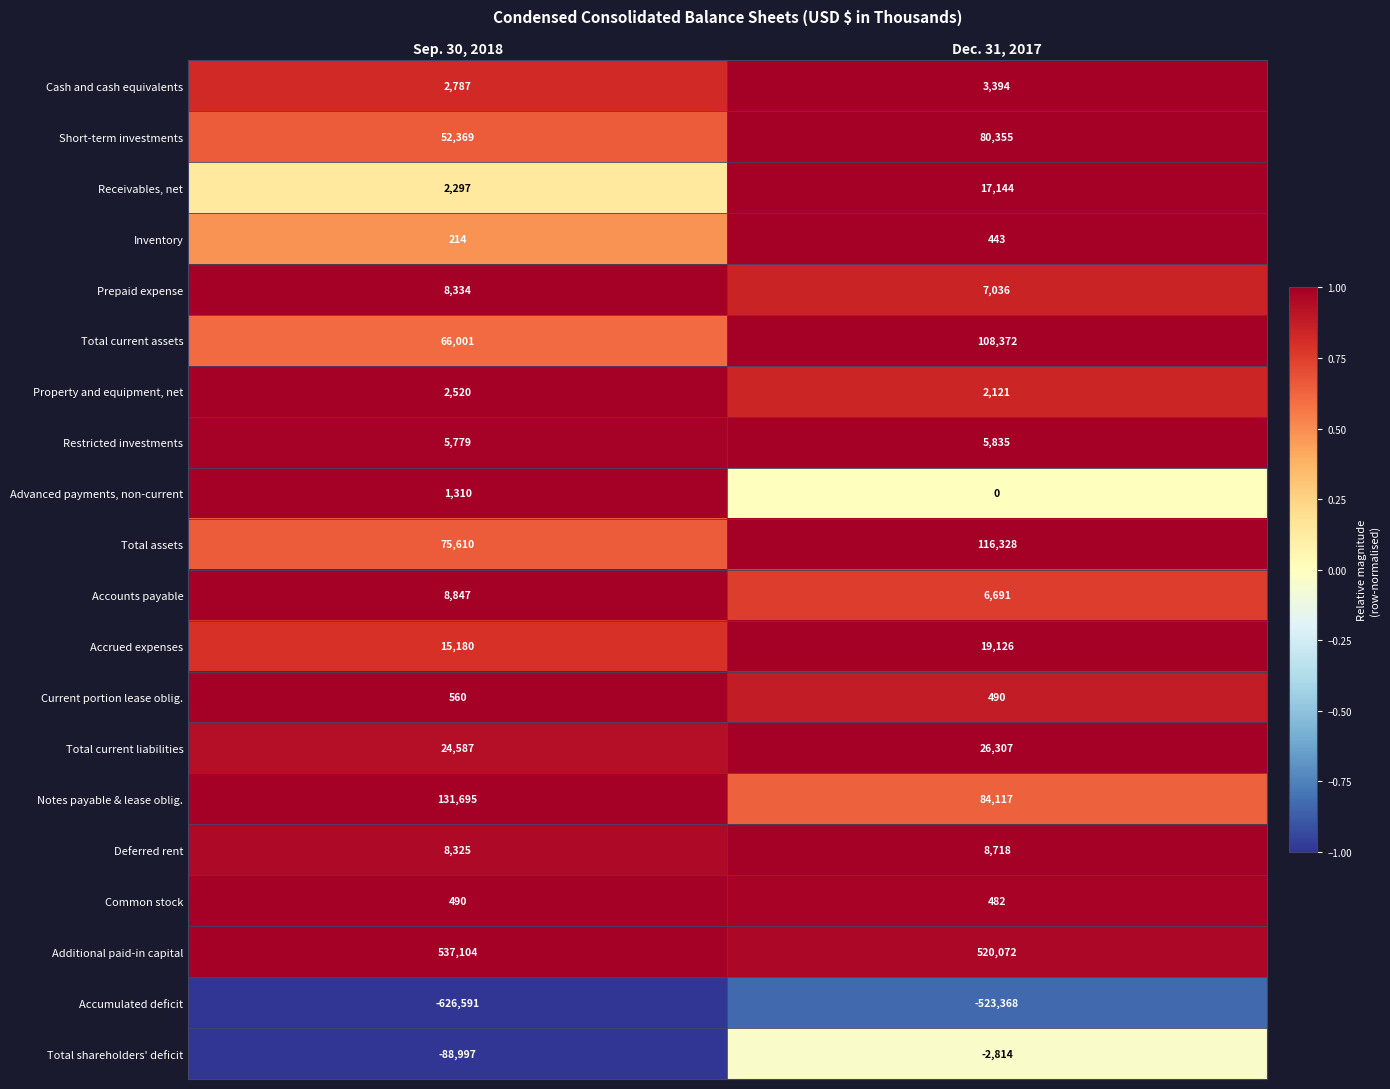

How many data points in Total assets are less than 116328?

1